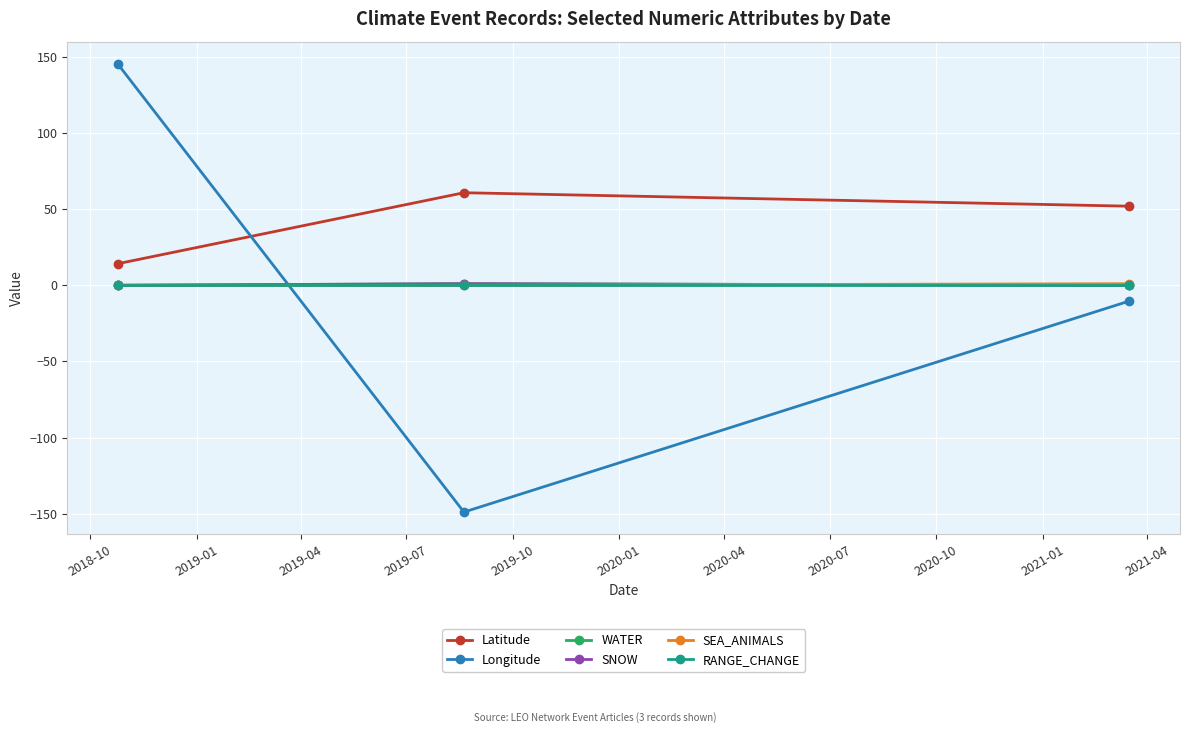

What is the value of the Latitude point at the 2nd from the left?

60.7